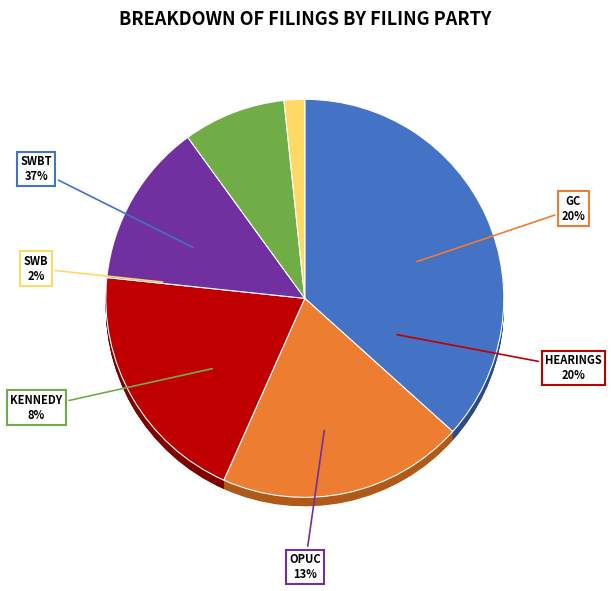

Does KENNEDY represent more than half of the total?

No